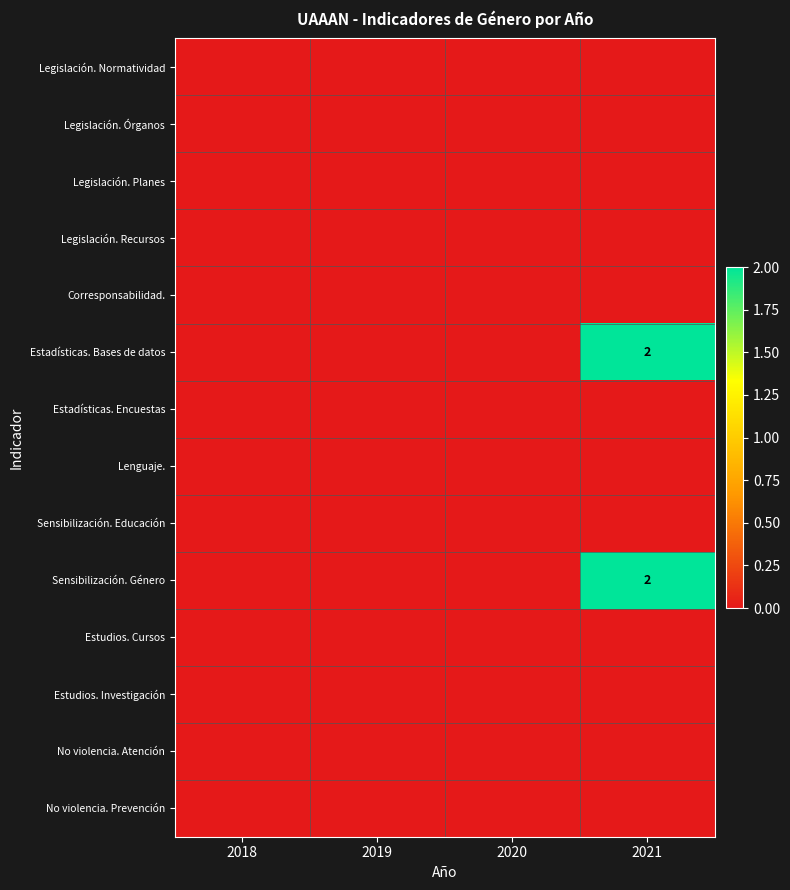

At how many categories does at least one series exceed 0?

1